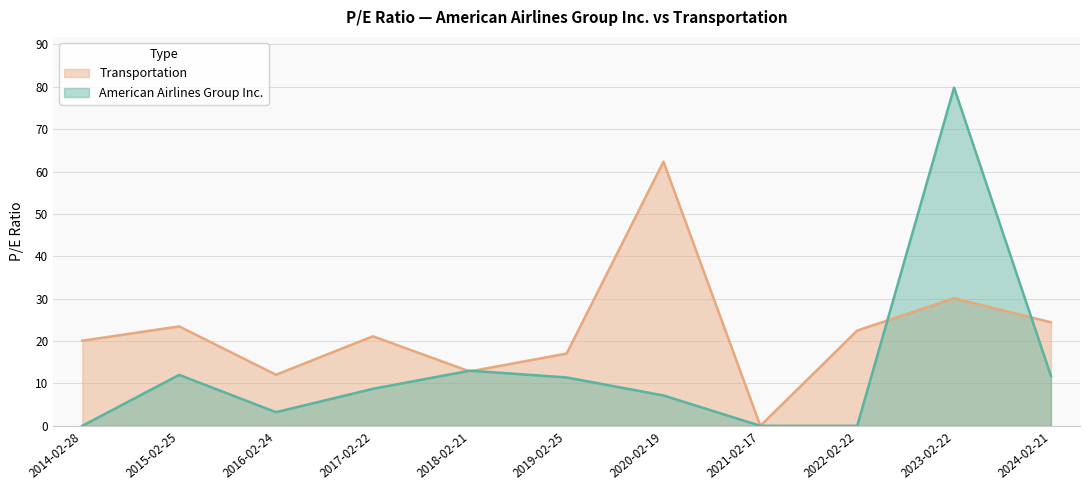

What are all the series names shown in the legend?

Transportation, American Airlines Group Inc.